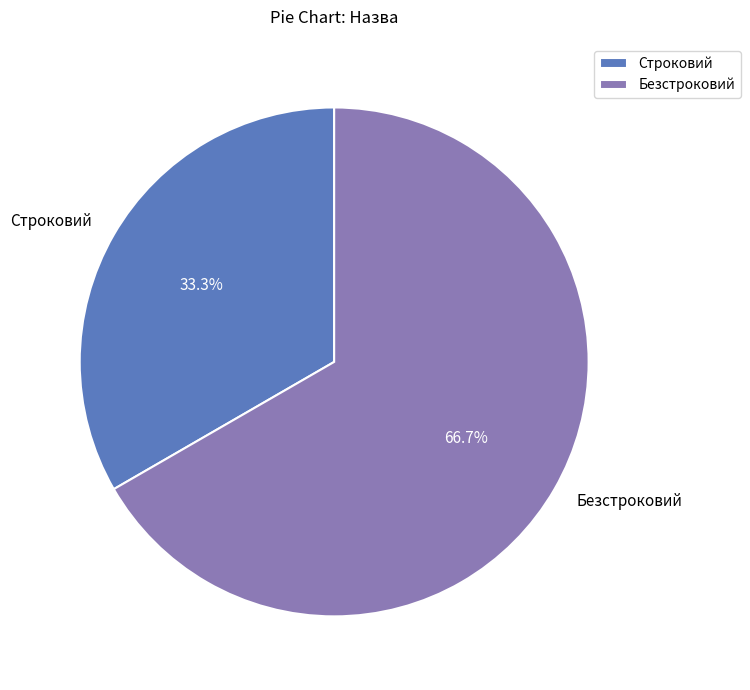

To the nearest percent, what percentage of the pie is Безстроковий?

67%